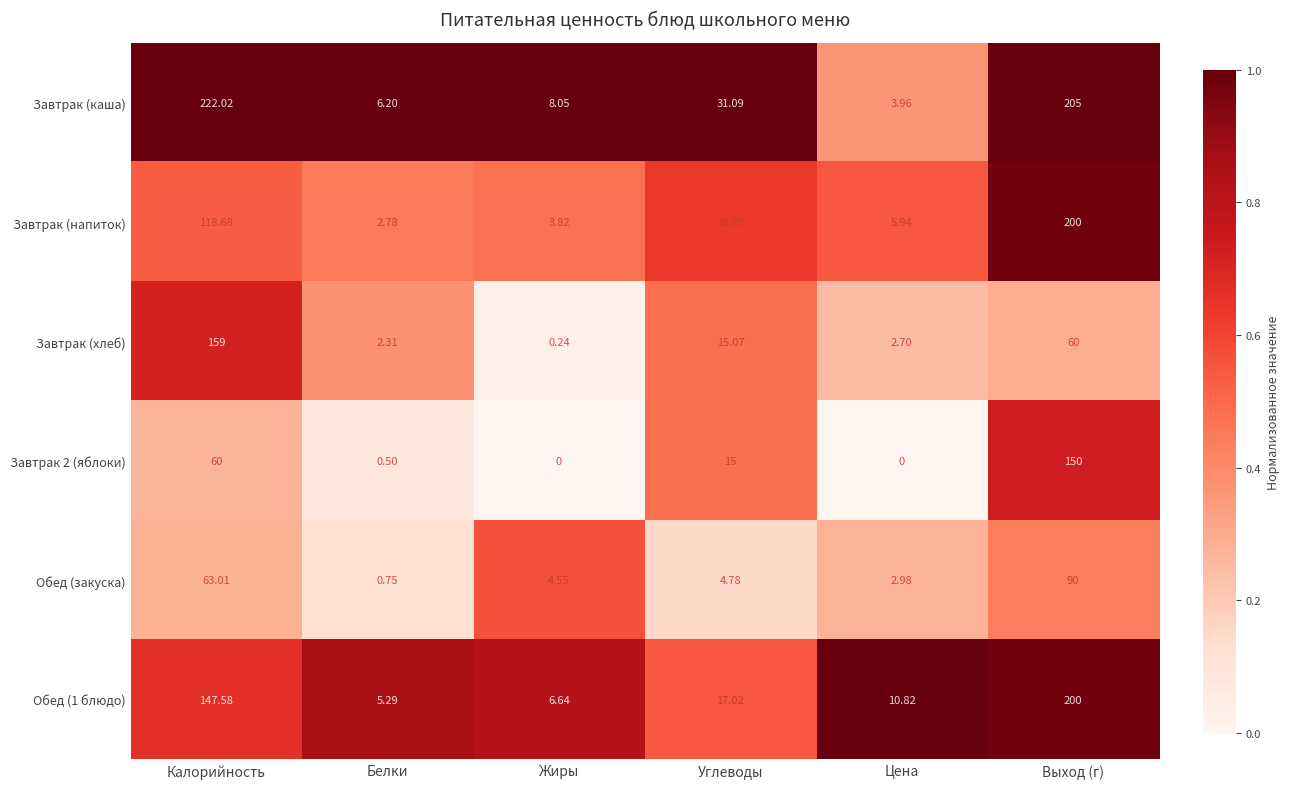

What is the difference between the highest and lowest values at Углеводы?

26.3